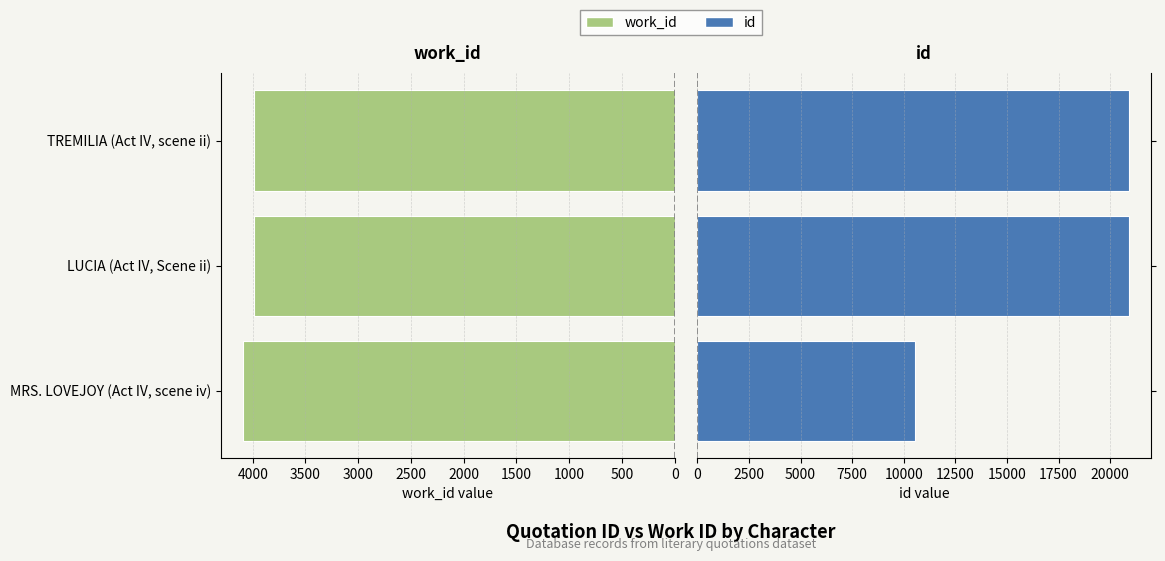

What are all the series names shown in the legend?

work_id, id